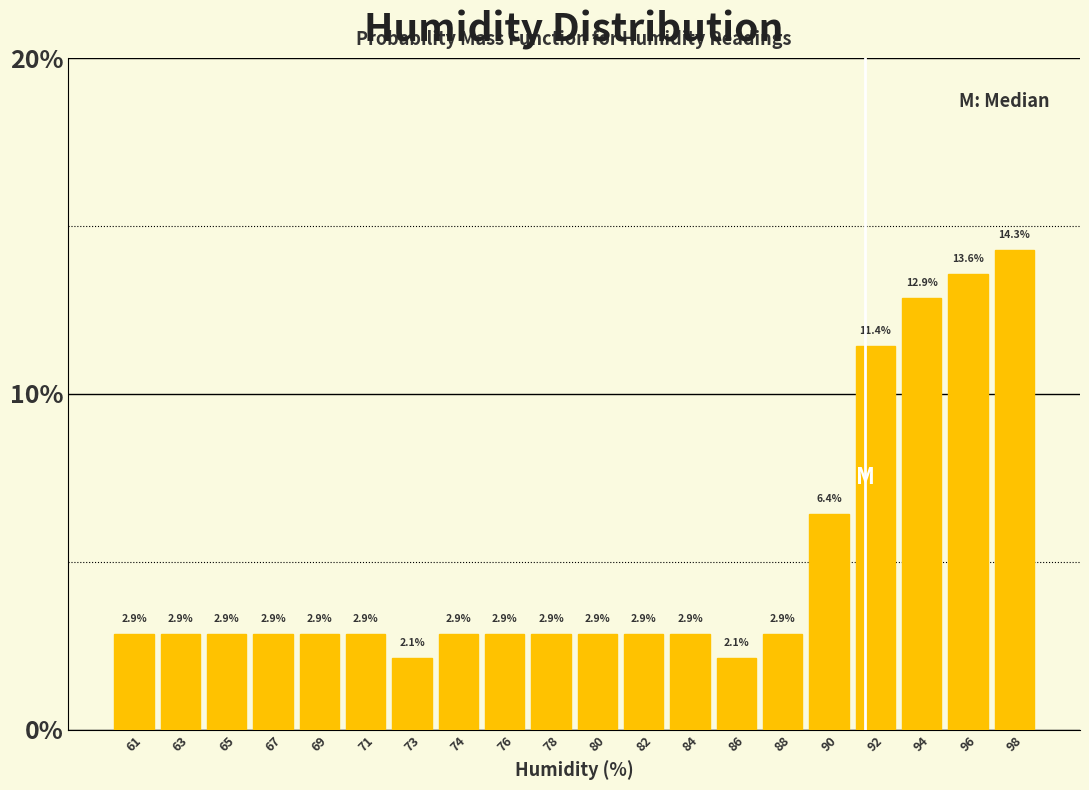

Reading left to right, extract all data points from this chart.

2.9	2.9	2.9	2.9	2.9	2.9	2.1	2.9	2.9	2.9	2.9	2.9	2.9	2.1	2.9	6.4	11.4	12.9	13.6	14.3